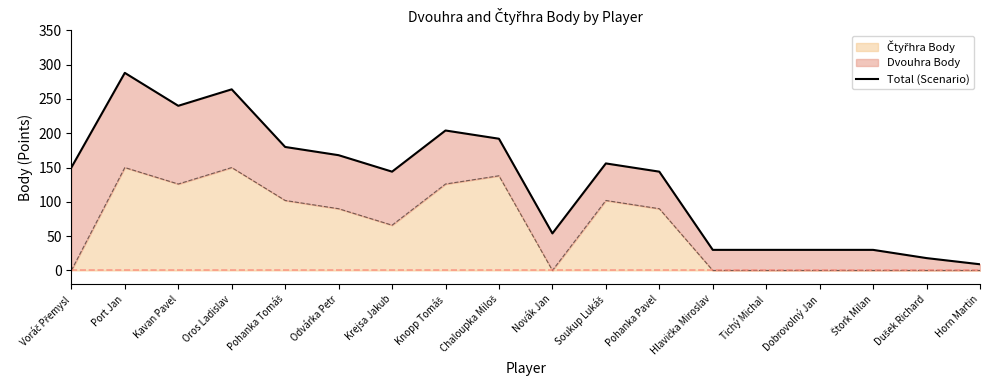

At which category does the data reach its first local valley?

Kavan Pavel